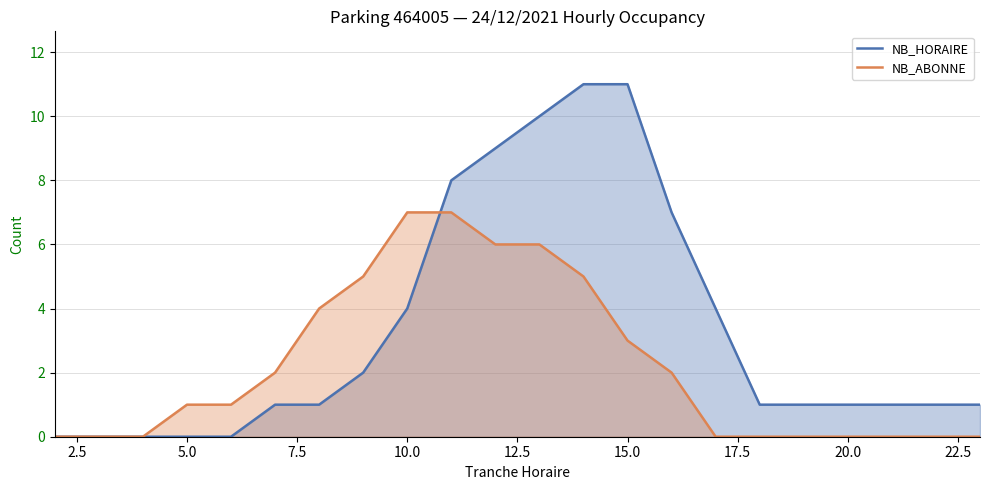

How many NB_ABONNE values are between 0 and 5?

18